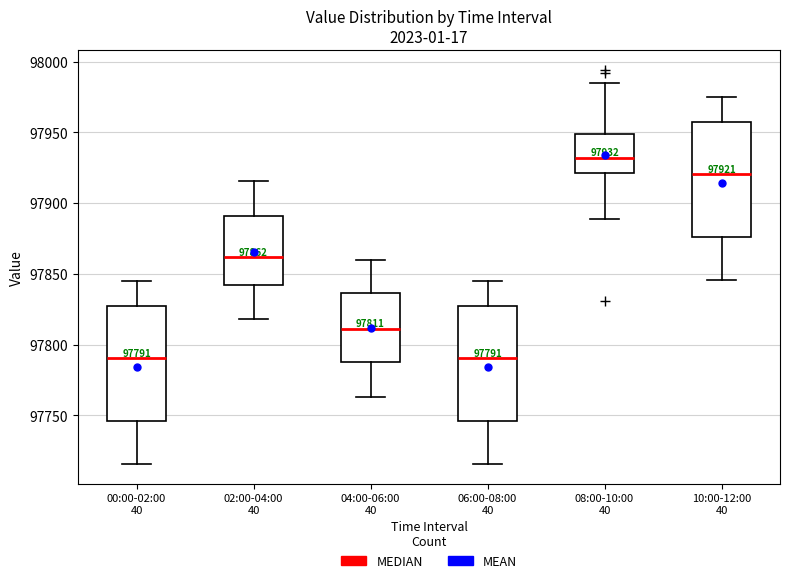

Which box has the highest median line?

08:00-10:00 40